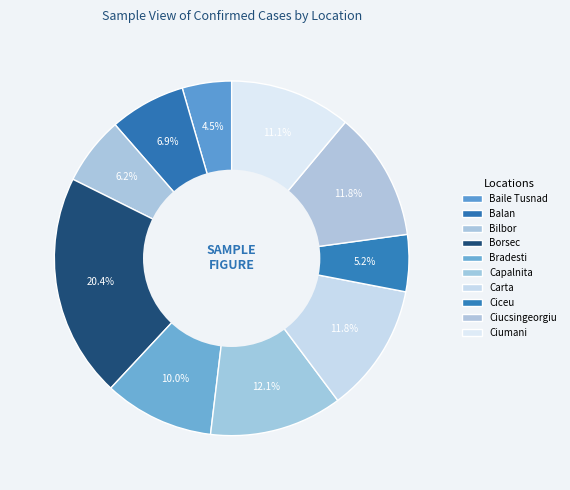

Between Ciceu and Ciumani, which is larger?

Ciumani